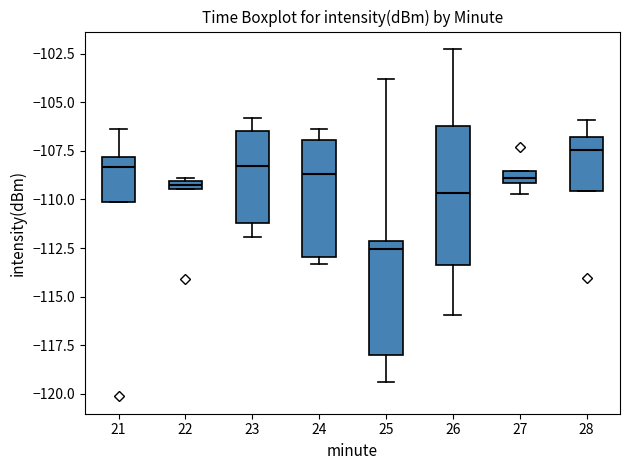

Which box has the highest median line?

28